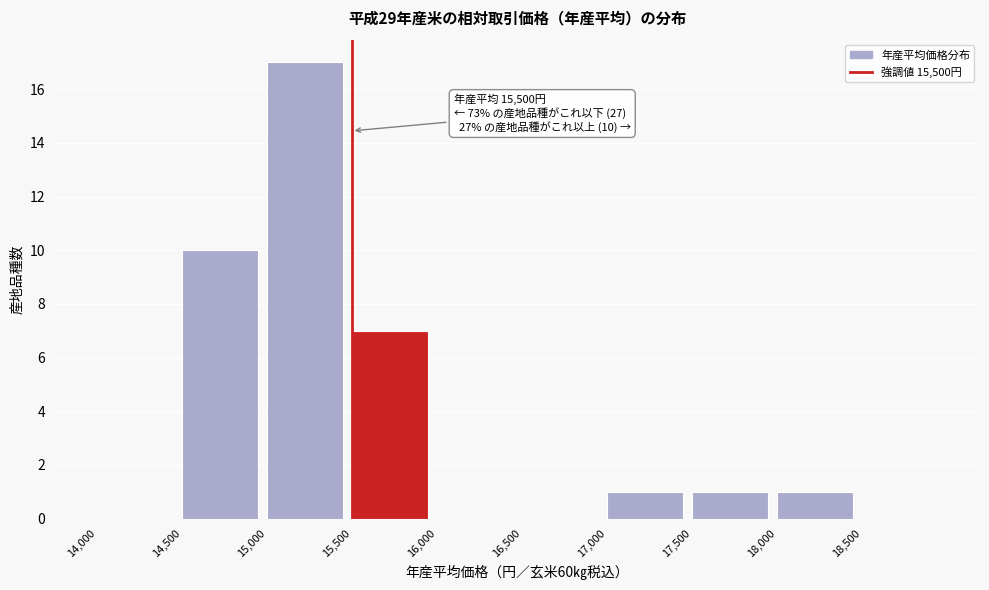

Which range on the x-axis has the tallest bar?

15000 to 15500